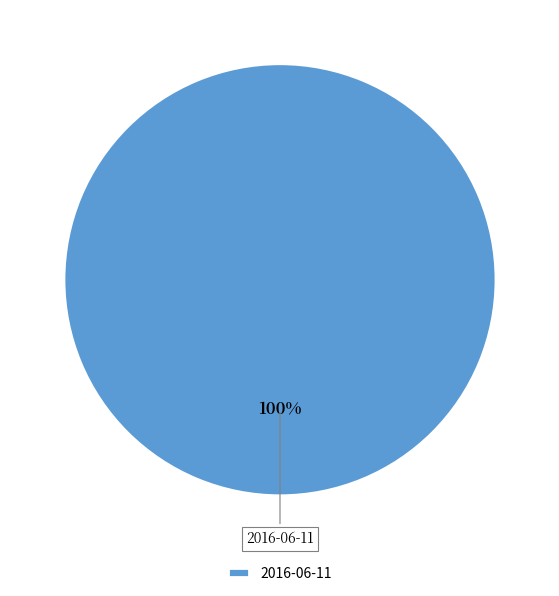

True or false: 2016-06-11 accounts for 100% of the total.

True